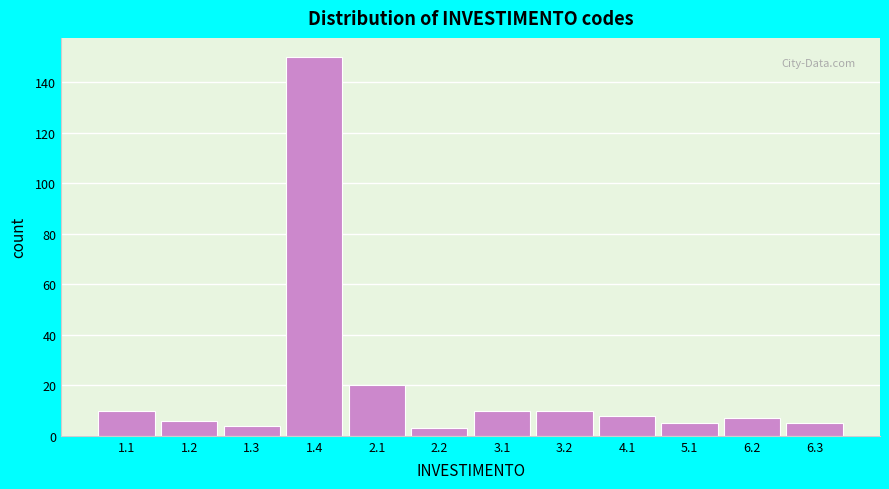

Reading left to right, transcribe all the data shown in this chart.

1.1=10	1.2=6	1.3=4	1.4=150	2.1=20	2.2=3	3.1=10	3.2=10	4.1=8	5.1=5	6.2=7	6.3=5